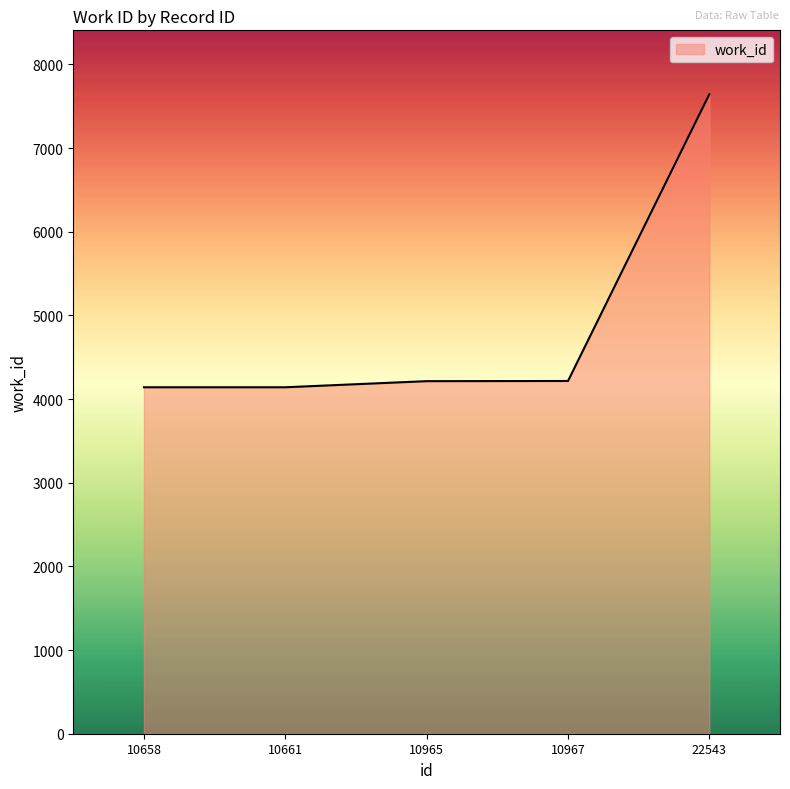

Approximately how many times larger is the value at 10967 compared to 10965?

1.0